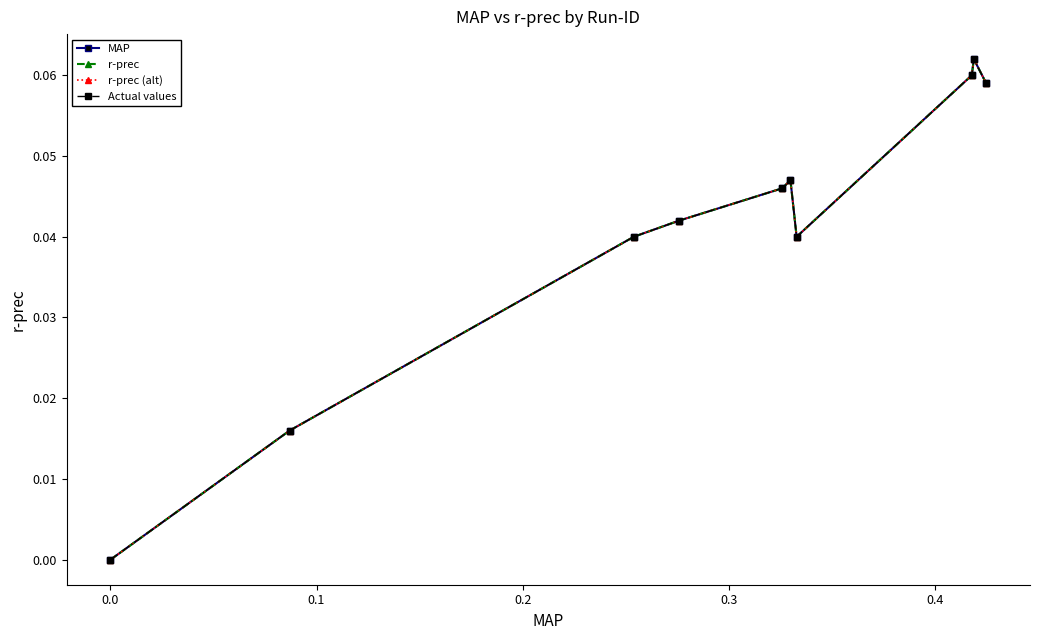

Reading left to right, list all the values displayed in this chart.

MAP: 0.0	0.0	0.0	0.0	0.0	0.0	0.0	0.1	0.1	0.1
r-prec: 0.0	0.0	0.0	0.0	0.0	0.0	0.0	0.1	0.1	0.1
r-prec (alt): 0.0	0.0	0.0	0.0	0.0	0.0	0.0	0.1	0.1	0.1
Actual values: 0.0	0.0	0.0	0.0	0.0	0.0	0.0	0.1	0.1	0.1